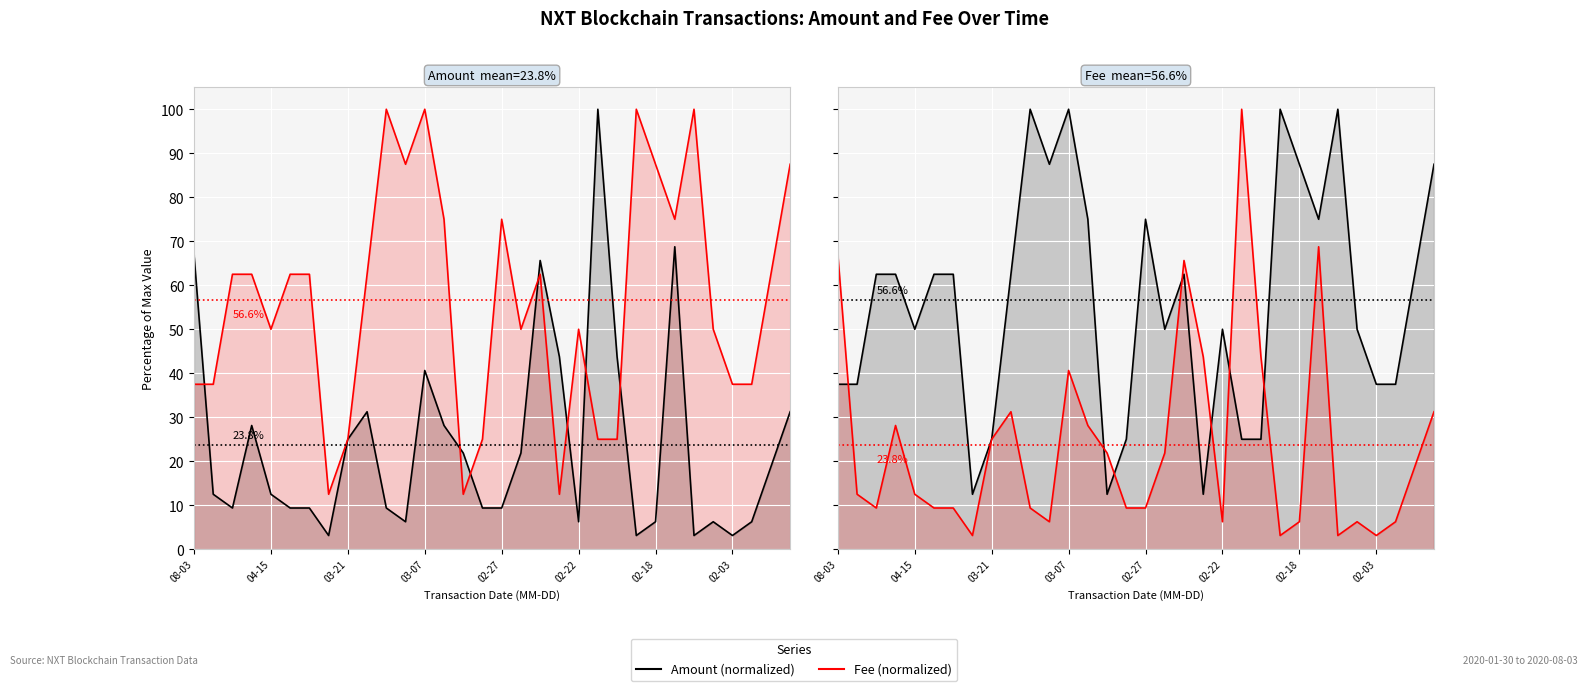

Which series changed the most between 19 and 22?

Fee (normalized)